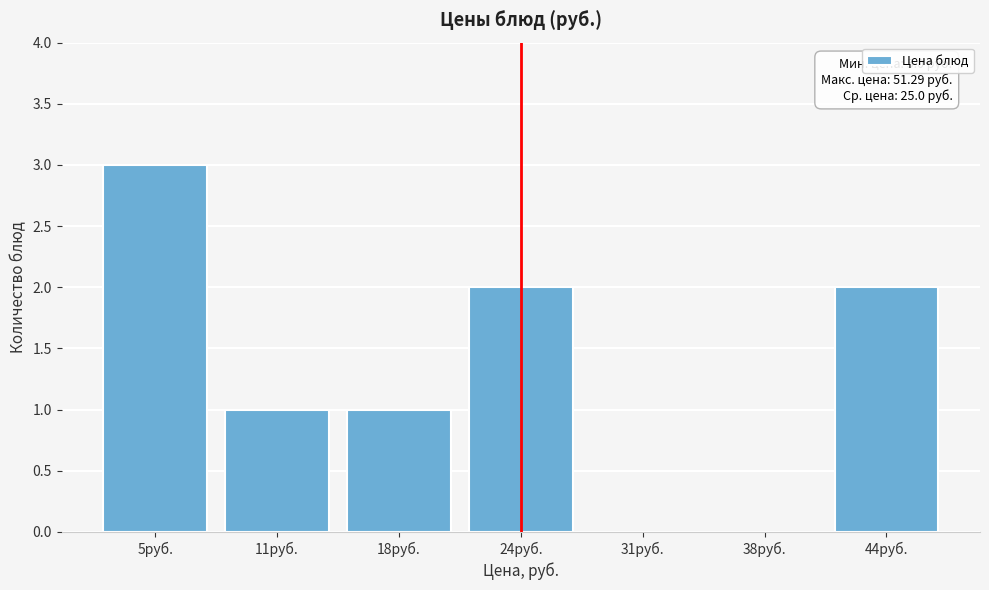

Reading left to right, list all the values displayed in this chart.

5руб.=3	11руб.=1	18руб.=1	24руб.=2	31руб.=0	38руб.=0	44руб.=2